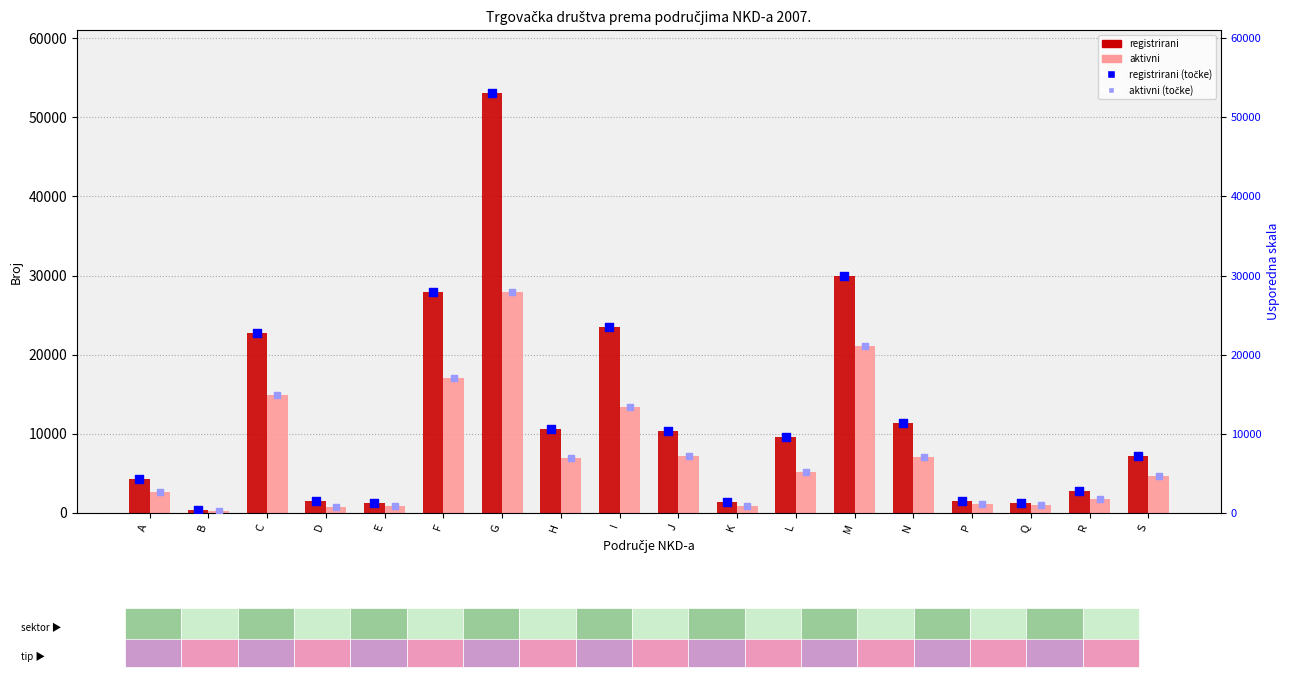

At which category is the sum across all series the highest?

G